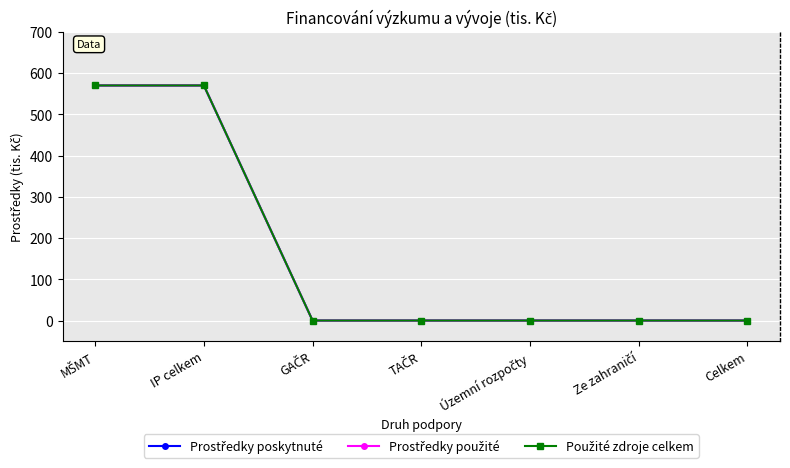

Is this an area chart (filled region under the line)?

No